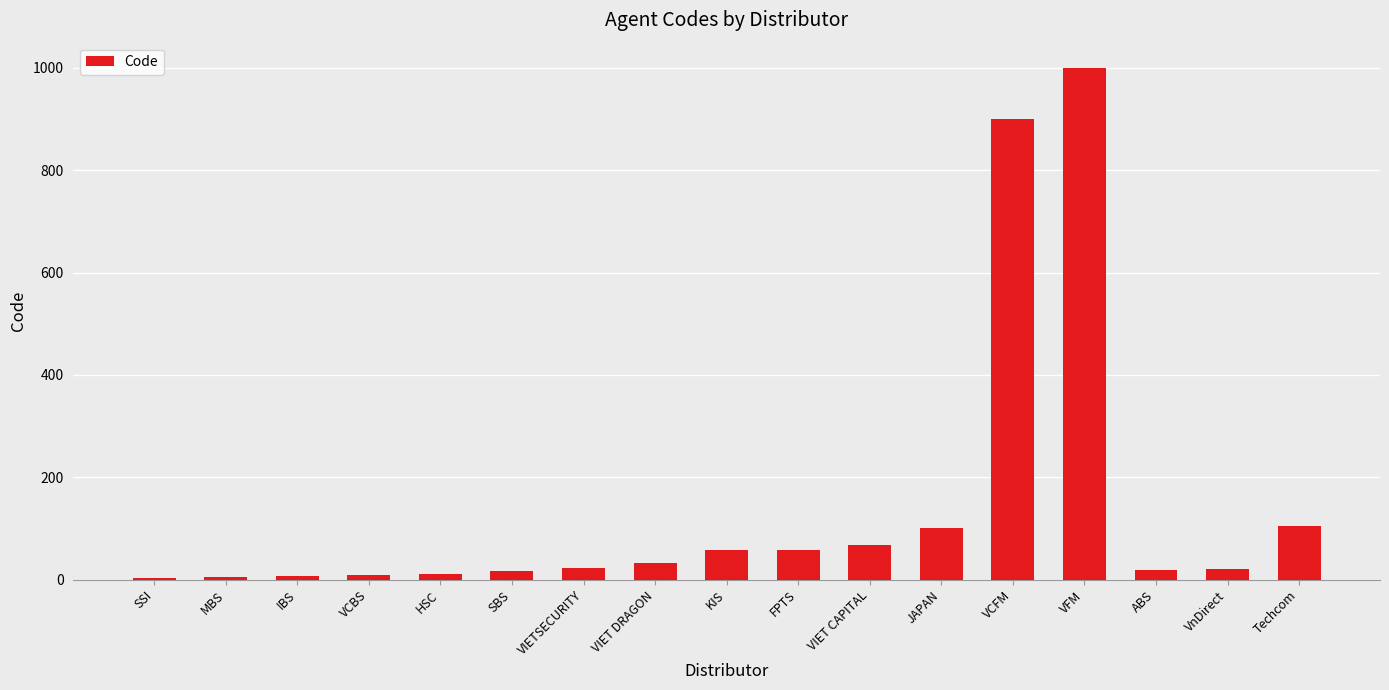

What is the sum of all values?

2435